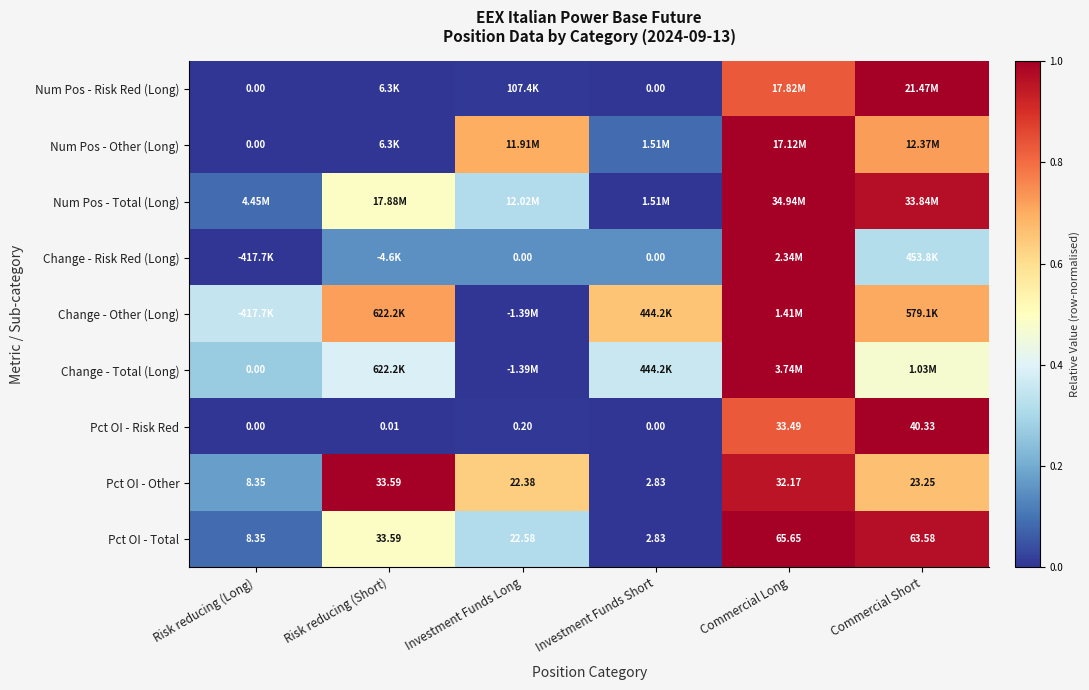

Where is Pct OI - Total nearest to the value 34?

Risk reducing (Short)